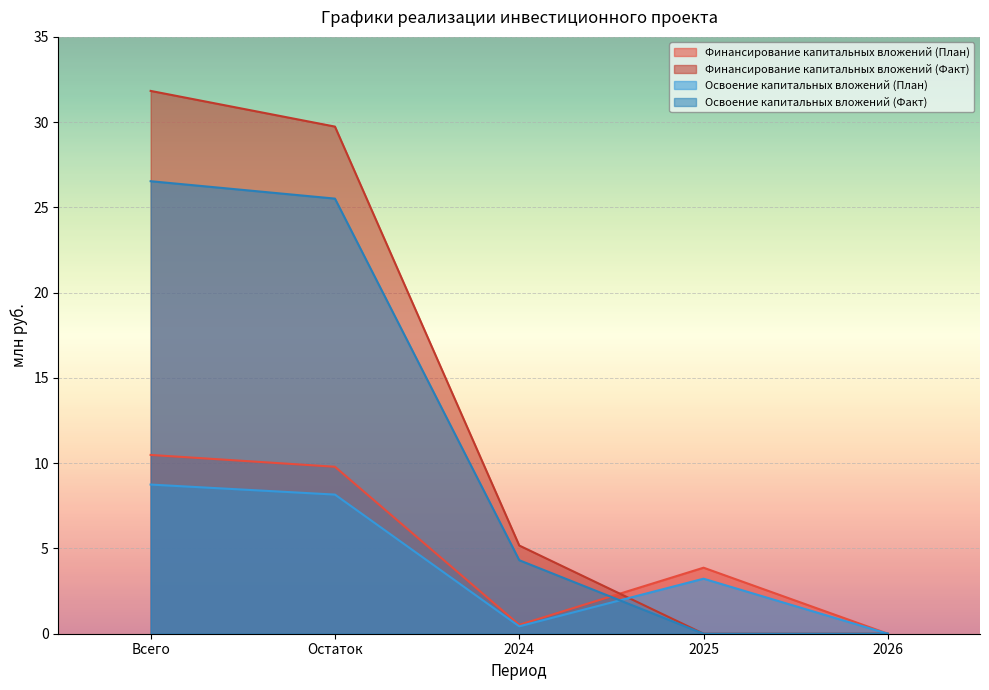

What is the value of the Финансирование капитальных вложений (Факт) point at the 1st from the left?

31.8